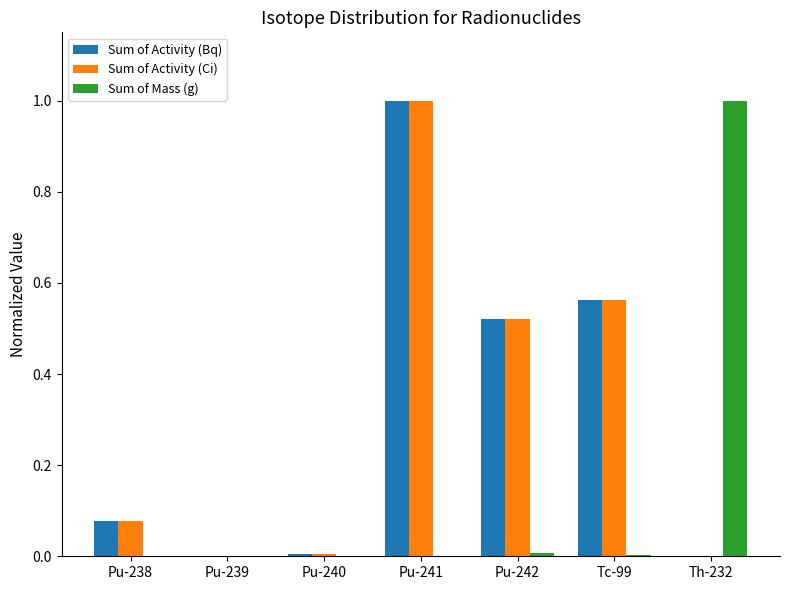

The value of Sum of Activity (Bq) at Tc-99 is 0.3. True or false?

False